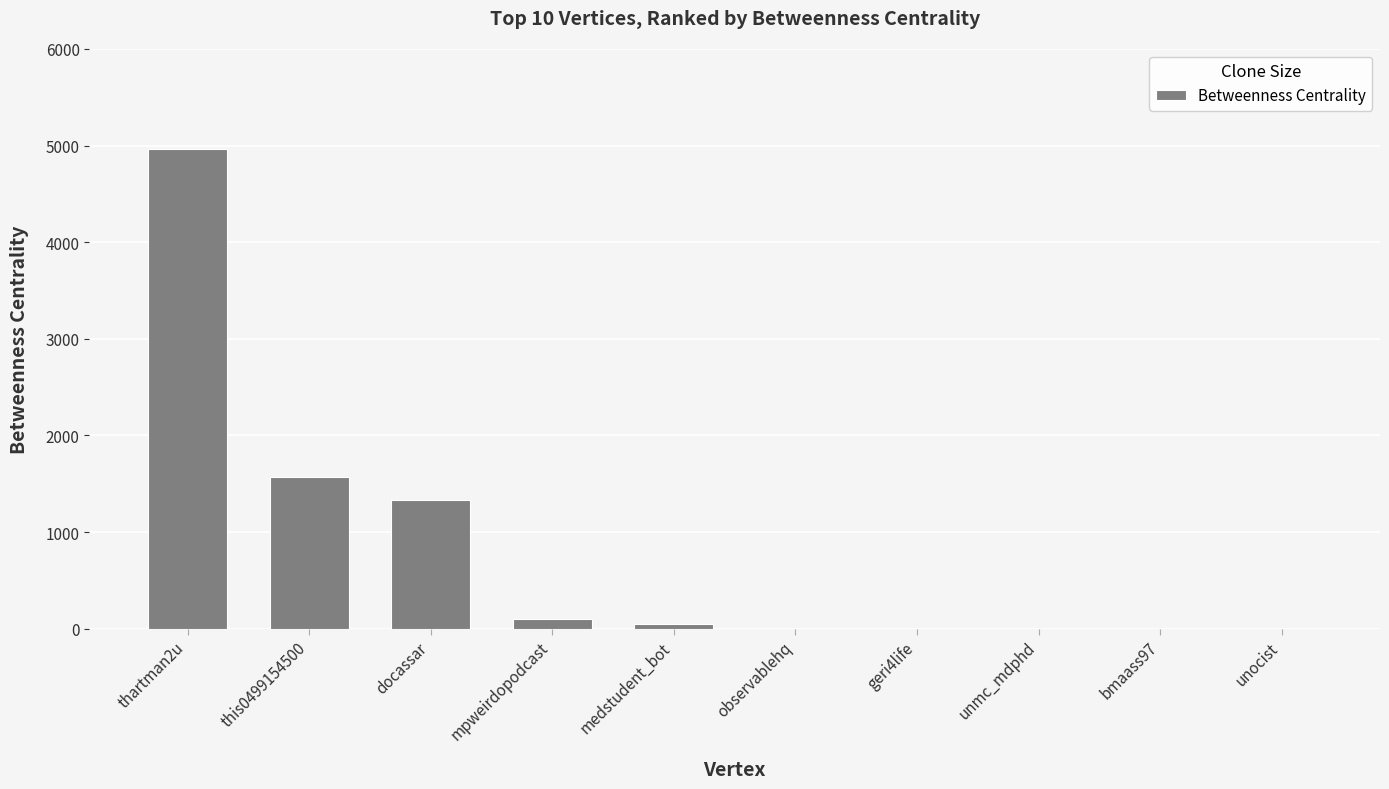

What is the change in value from medstudent_bot to observablehq?

-48.5